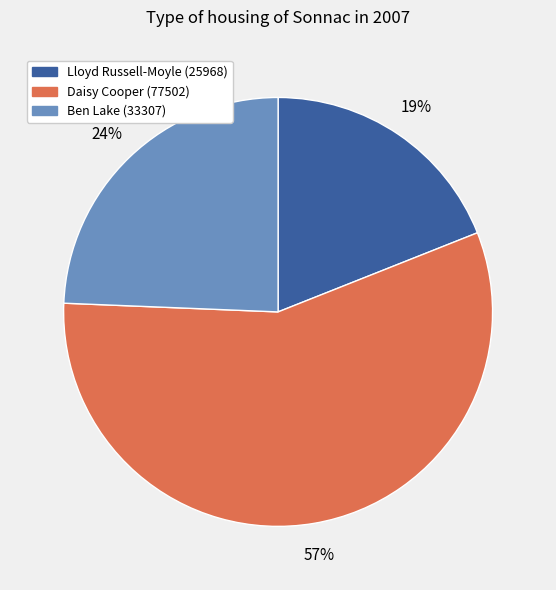

True or false: Lloyd Russell-Moyle (25968) accounts for 29% of the total.

False